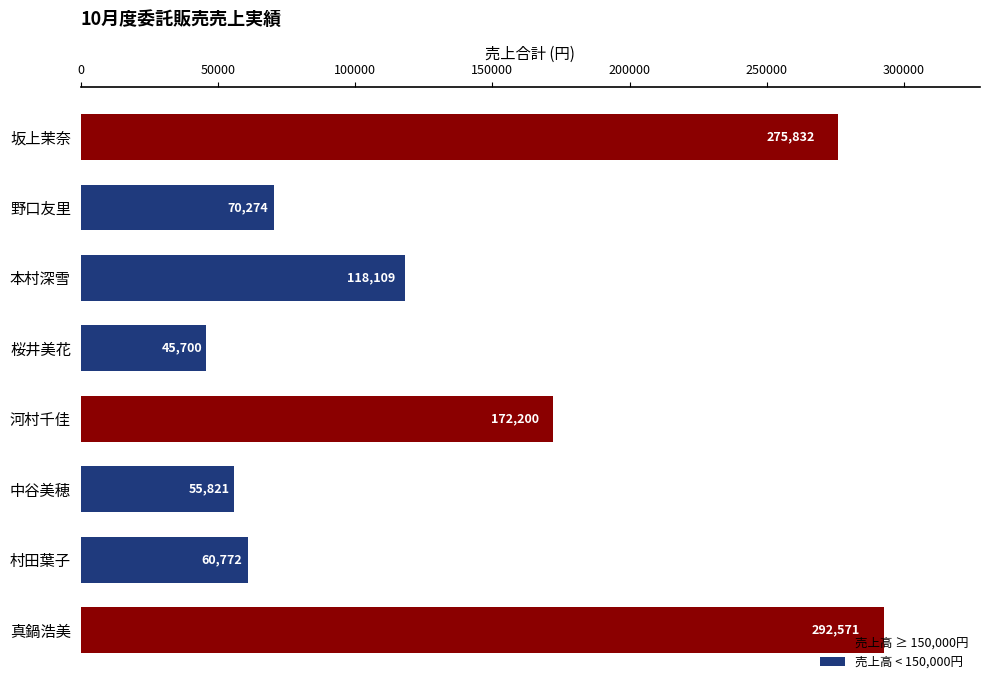

What is the label of the 5th bar from the top?

河村千佳